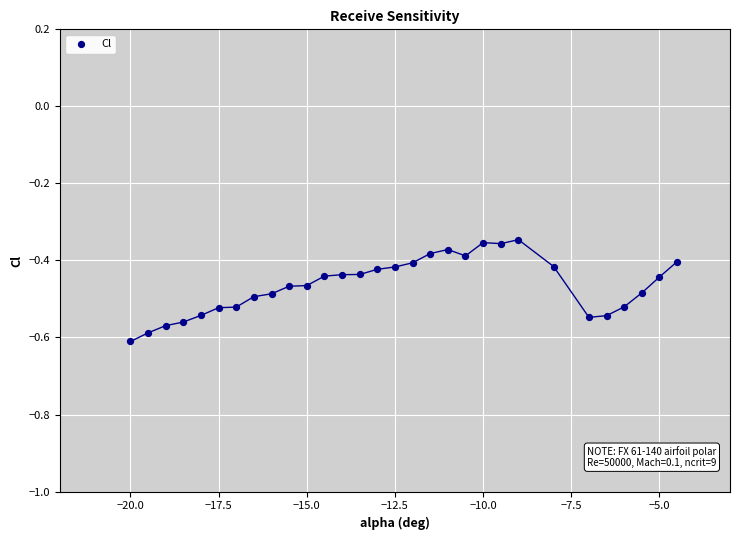

What is the range of X values (max minus min)?

15.5